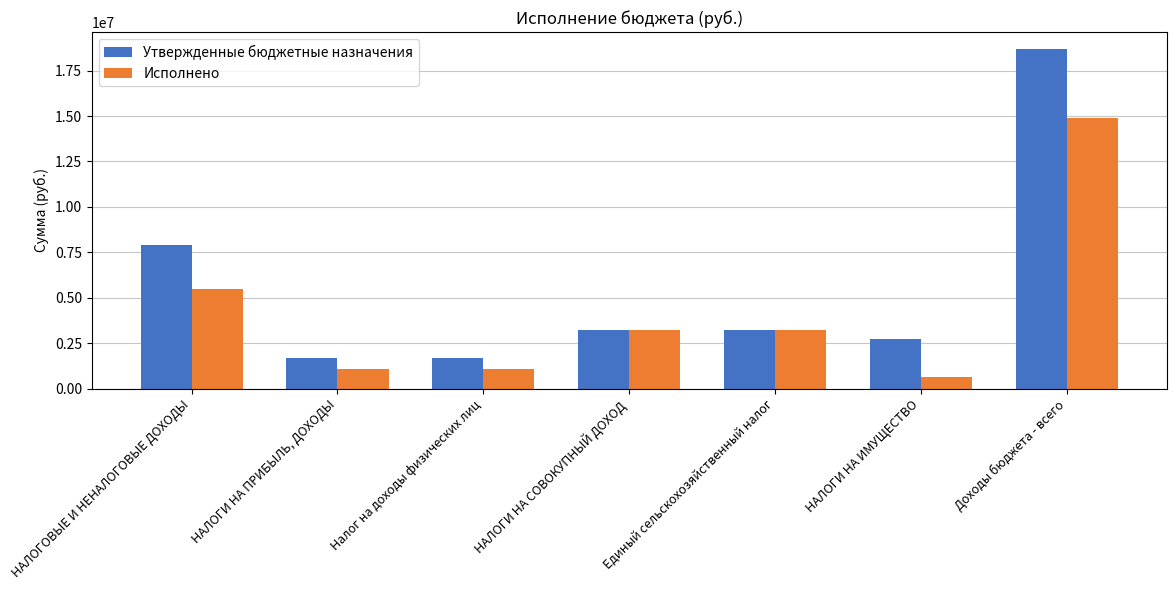

What position from the right is НАЛОГИ НА ПРИБЫЛЬ, ДОХОДЫ?

6